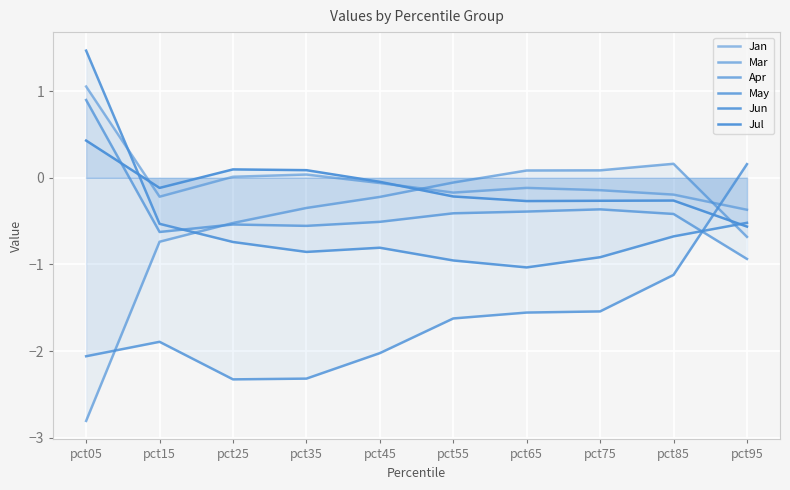

Rank the categories by Jun value from highest to lowest.

pct05, pct95, pct15, pct85, pct25, pct45, pct35, pct75, pct55, pct65